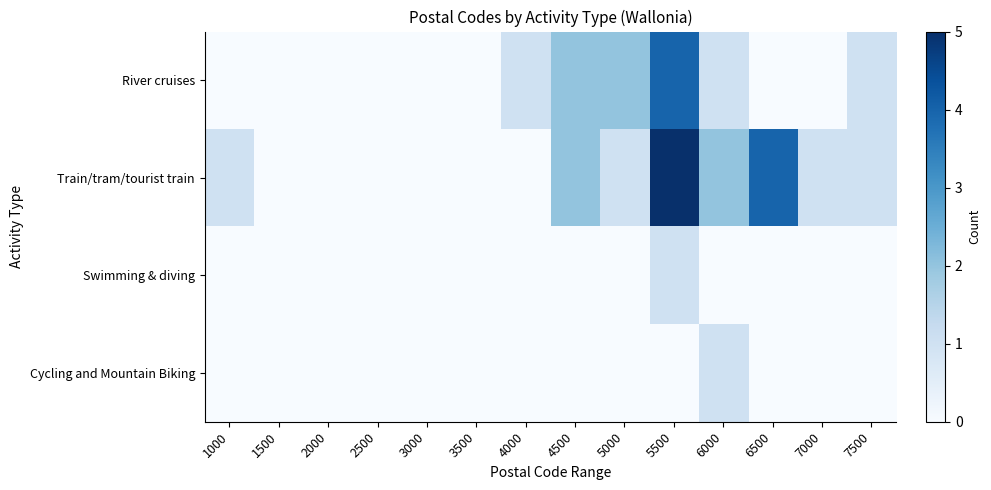

Which series has the largest range (max minus min)?

Train/tram/tourist train